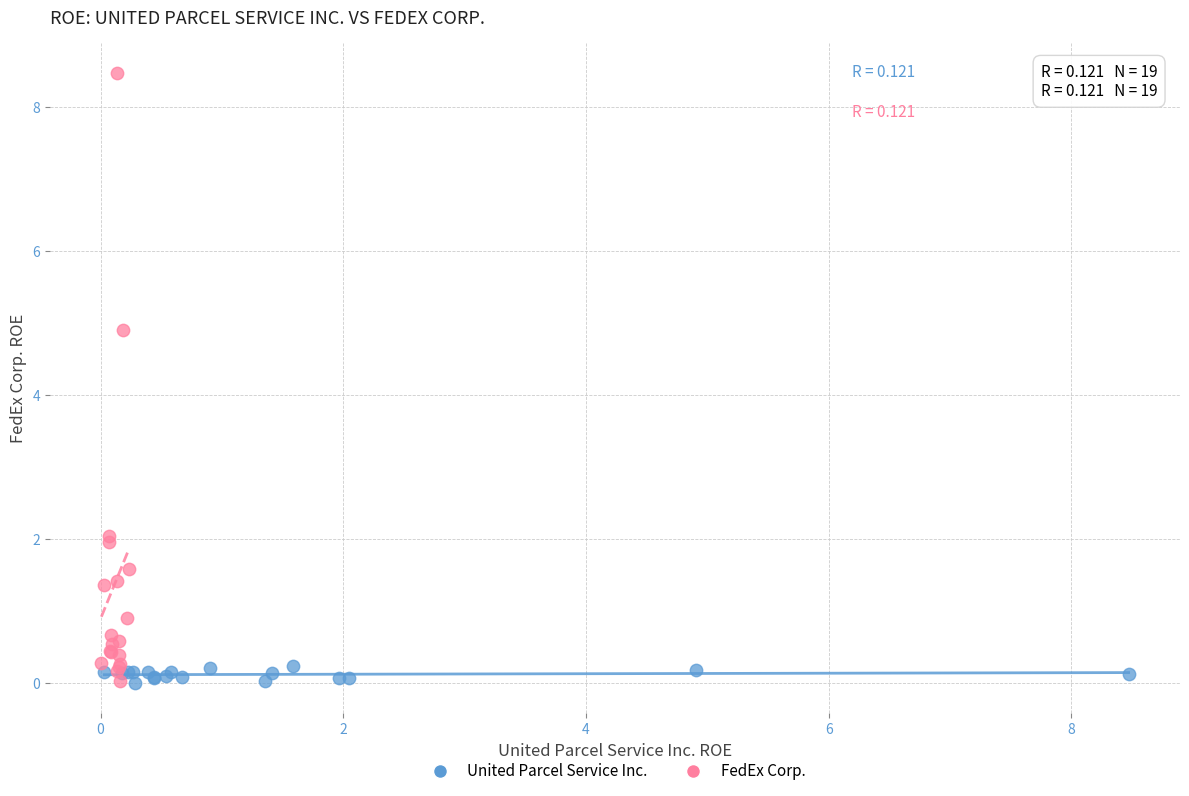

Which series has the widest spread of Y values?

FedEx Corp.